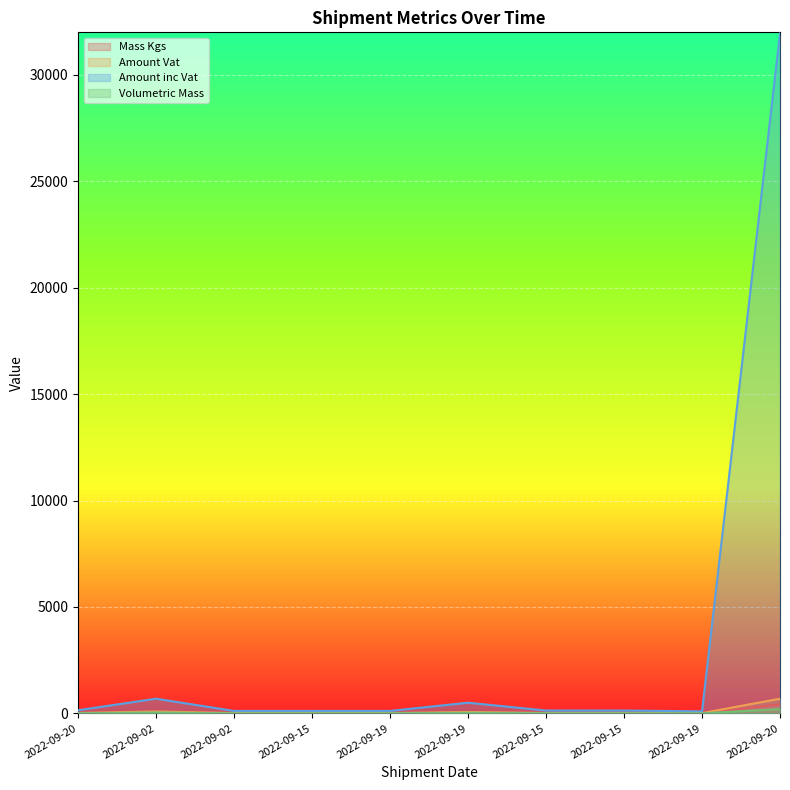

How many lines are shown in the chart?

4